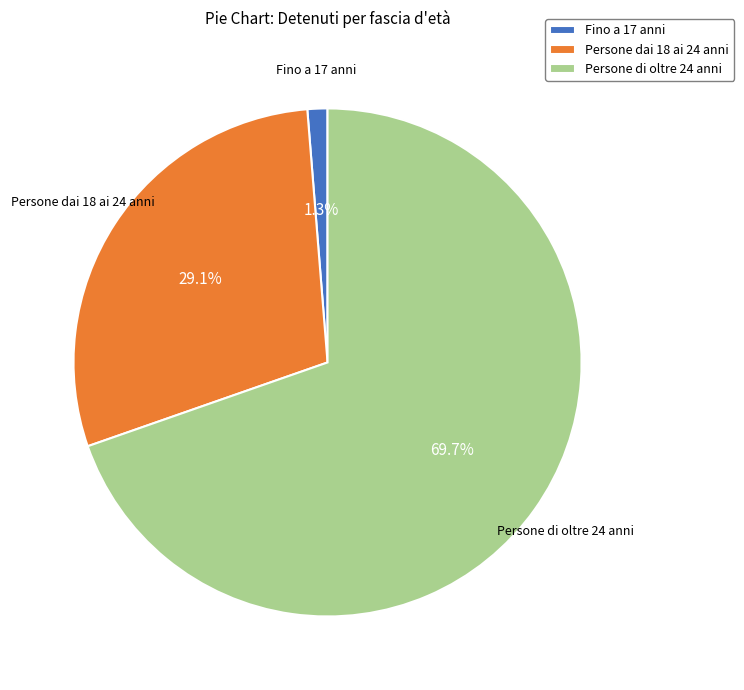

Does Persone dai 18 ai 24 anni represent more than half of the total?

No